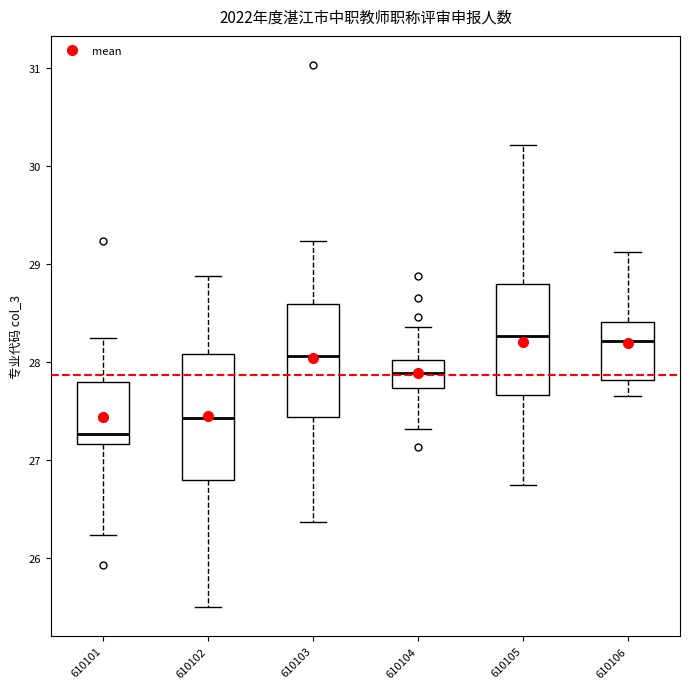

Reading left to right, read every box against the y-axis: the position of its median line, the range the box covers, and the ends of its whiskers. The values are not printed on the chart, so give them approximately, as read against the axis.

610101: median 27.3, box 27.2 to 27.8, whiskers 26.2 to 28.2
610102: median 27.4, box 26.8 to 28.1, whiskers 25.5 to 28.9
610103: median 28.1, box 27.4 to 28.6, whiskers 26.4 to 29.2
610104: median 27.9, box 27.7 to 28.0, whiskers 27.3 to 28.4
610105: median 28.3, box 27.7 to 28.8, whiskers 26.7 to 30.2
610106: median 28.2, box 27.8 to 28.4, whiskers 27.7 to 29.1